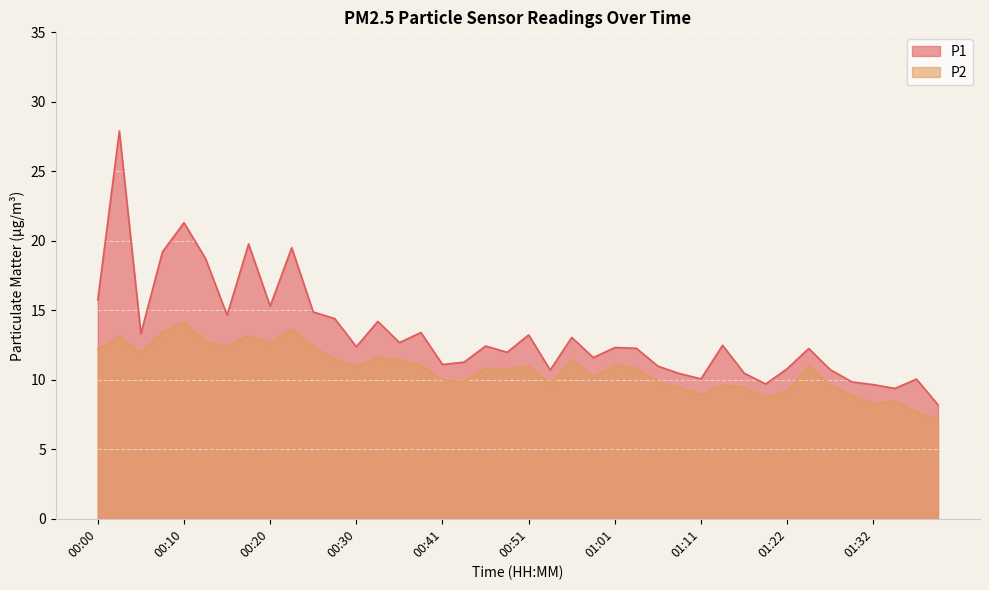

What is the average value of the P2 series?

10.8